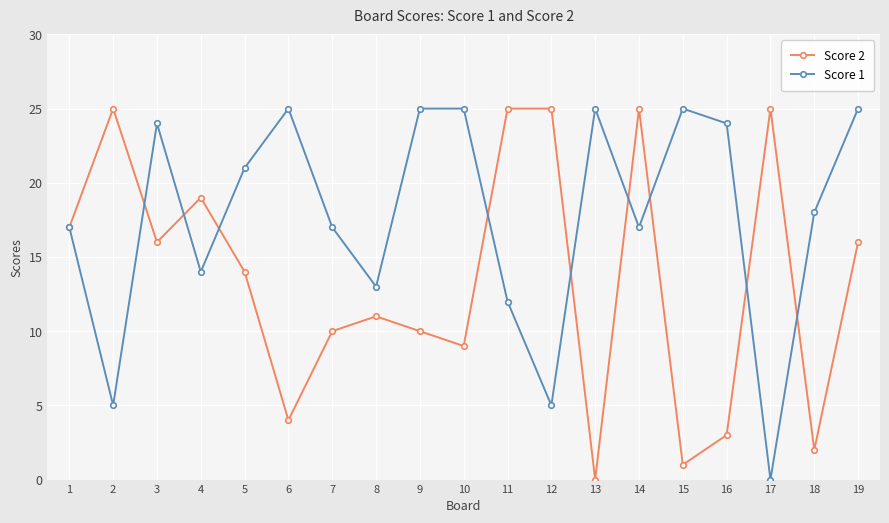

In Score 2, how many points are lower than both neighbors (excluding endpoints)?

6